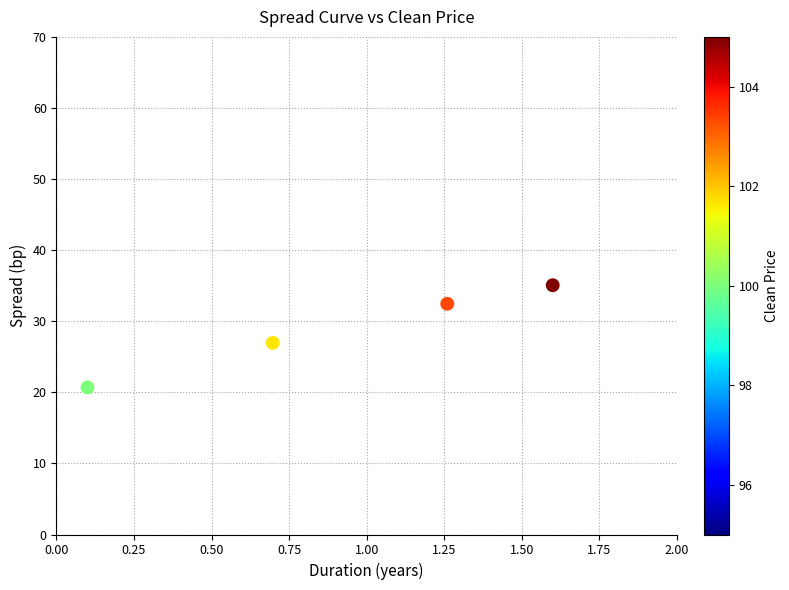

What is the range of Y values (max minus min)?

14.4